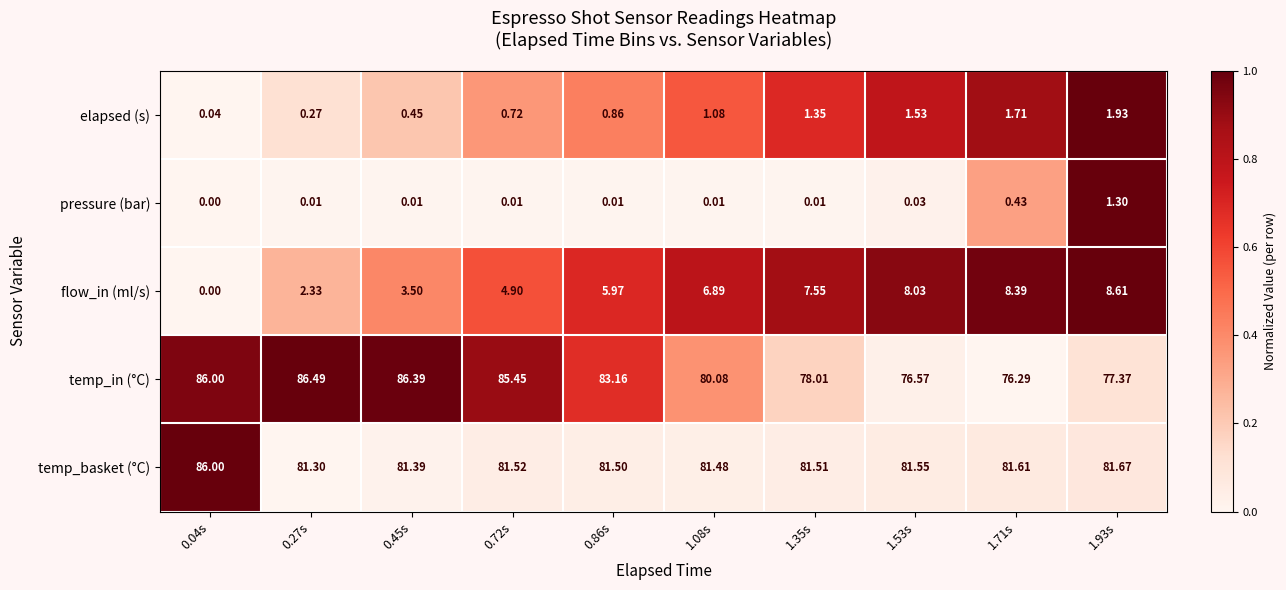

At 1.93s, list the series in order from smallest to largest.

pressure (bar), elapsed (s), flow_in (ml/s), temp_in (°C), temp_basket (°C)